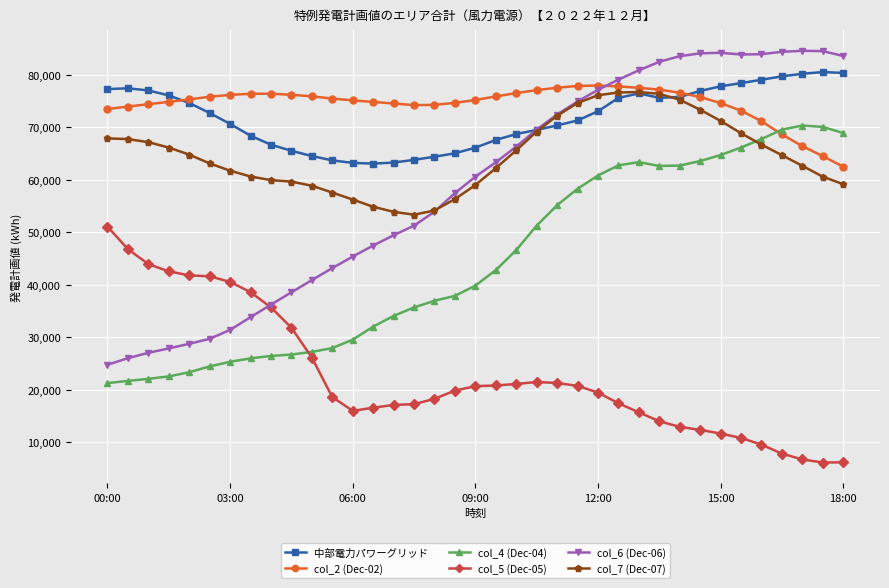

What is the minimum value shown in the chart?

6170